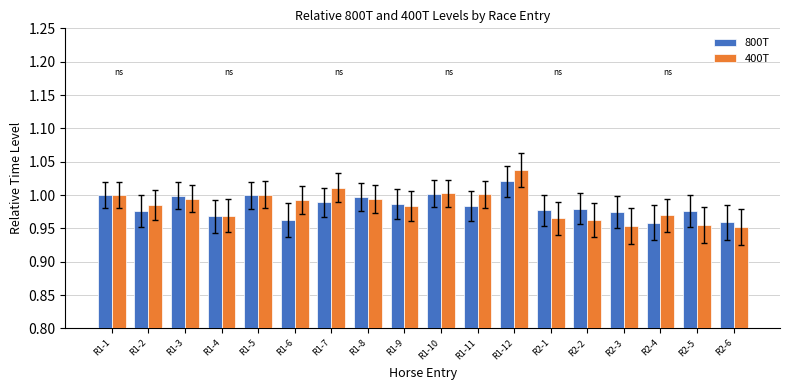

At which category is the sum across all series the highest?

R1-12